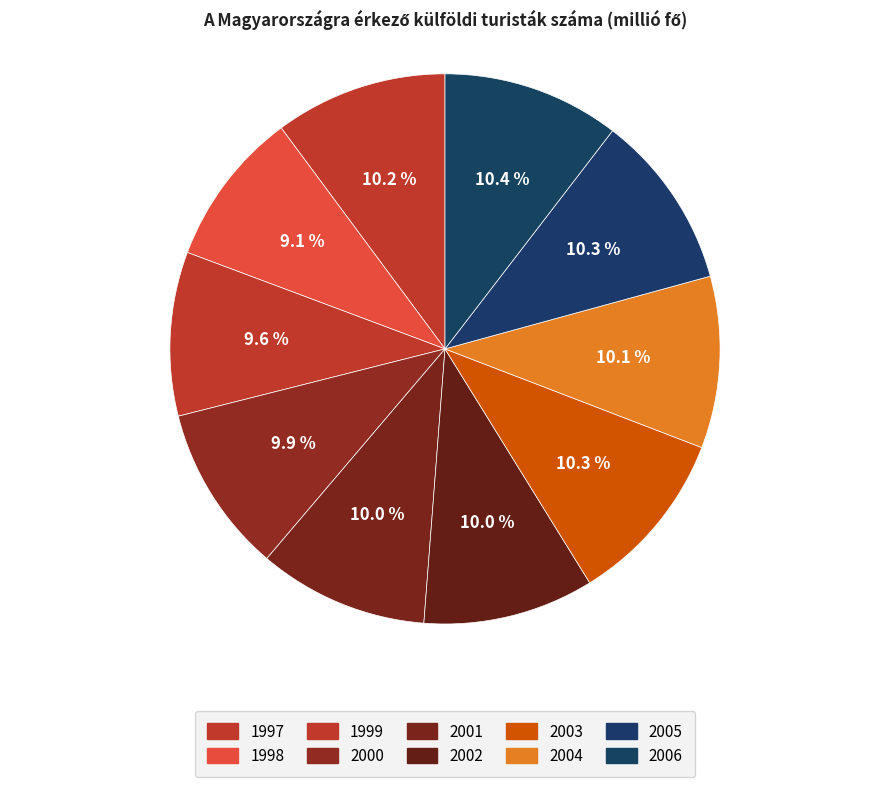

Does 2003 account for over 50% of the chart?

No